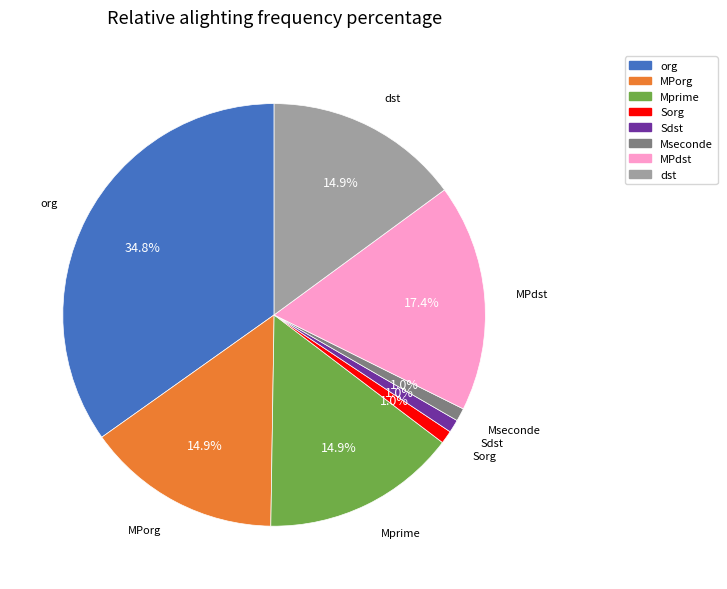

Does any single category account for the majority?

No